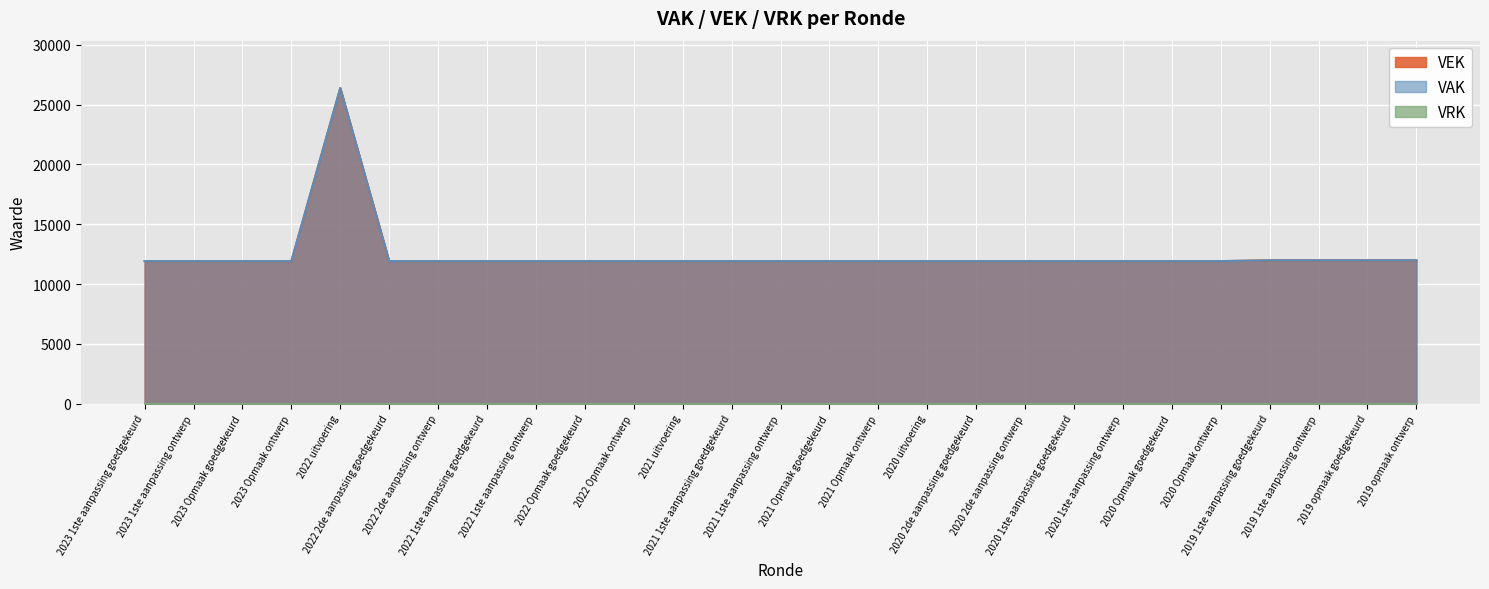

List the labels in order of VAK value, largest first.

2022 uitvoering, 2019 1ste aanpassing goedgekeurd, 2019 1ste aanpassing ontwerp, 2019 opmaak goedgekeurd, 2019 opmaak ontwerp, 2023 1ste aanpassing goedgekeurd, 2023 1ste aanpassing ontwerp, 2023 Opmaak goedgekeurd, 2023 Opmaak ontwerp, 2022 2de aanpassing goedgekeurd, 2022 2de aanpassing ontwerp, 2022 1ste aanpassing goedgekeurd, 2022 1ste aanpassing ontwerp, 2022 Opmaak goedgekeurd, 2022 Opmaak ontwerp, 2021 uitvoering, 2021 1ste aanpassing goedgekeurd, 2021 1ste aanpassing ontwerp, 2021 Opmaak goedgekeurd, 2021 Opmaak ontwerp, 2020 uitvoering, 2020 2de aanpassing goedgekeurd, 2020 2de aanpassing ontwerp, 2020 1ste aanpassing goedgekeurd, 2020 1ste aanpassing ontwerp, 2020 Opmaak goedgekeurd, 2020 Opmaak ontwerp